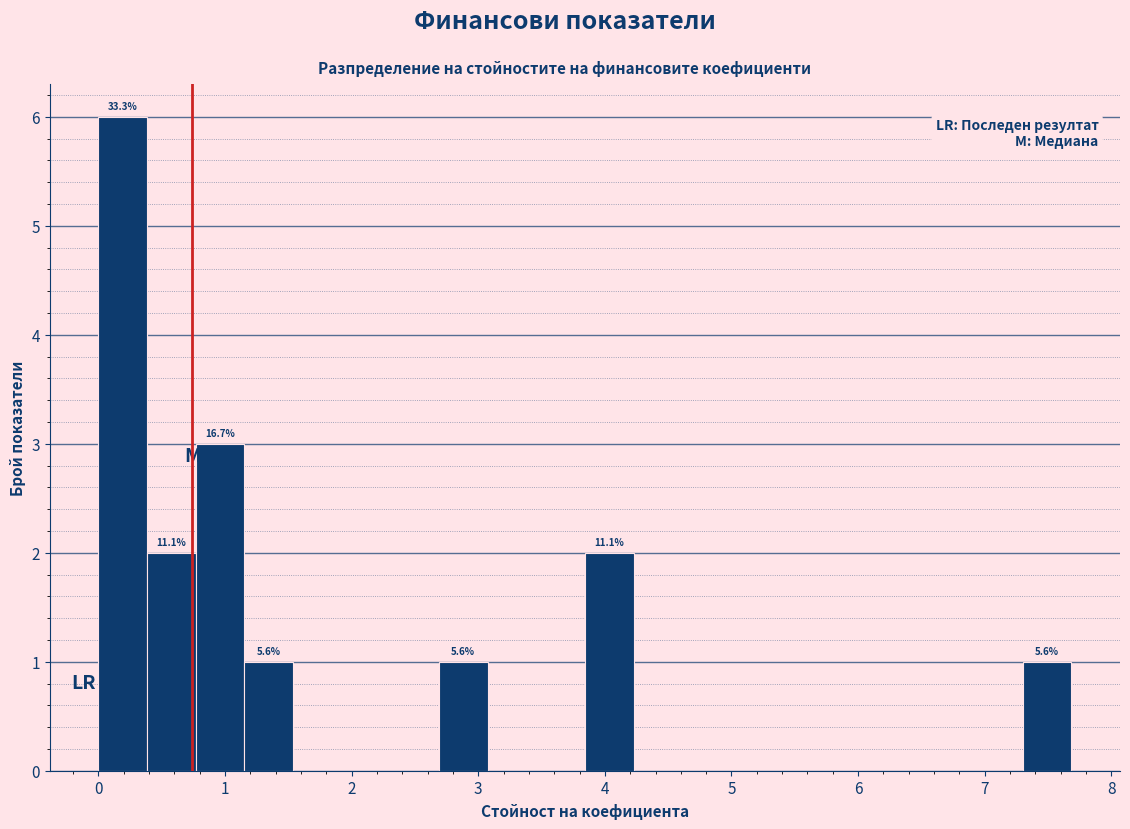

Read against the x-axis, roughly where is the centre of the tallest bar?

0.2